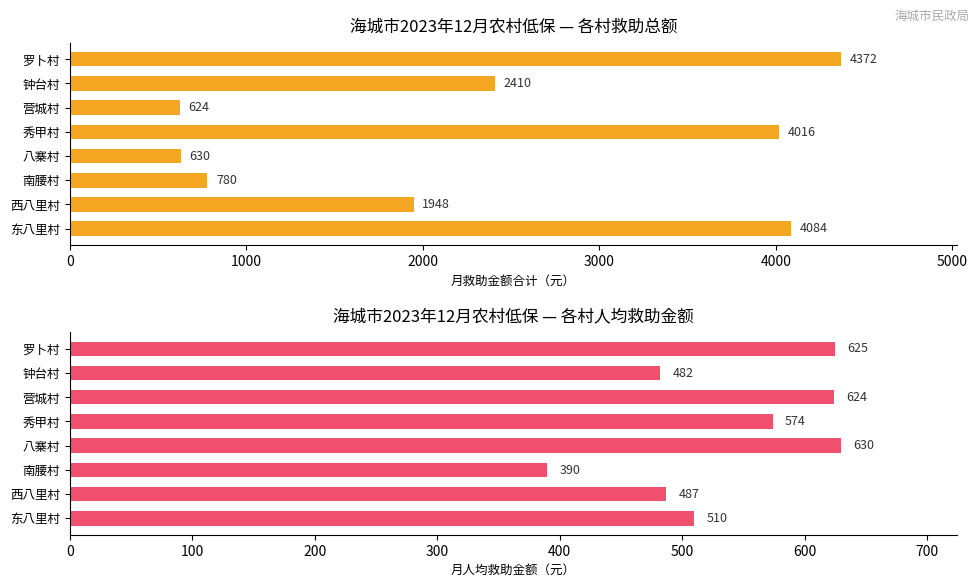

List the series in order of their peak value, highest first.

月救助金额合计, 月人均救助金额